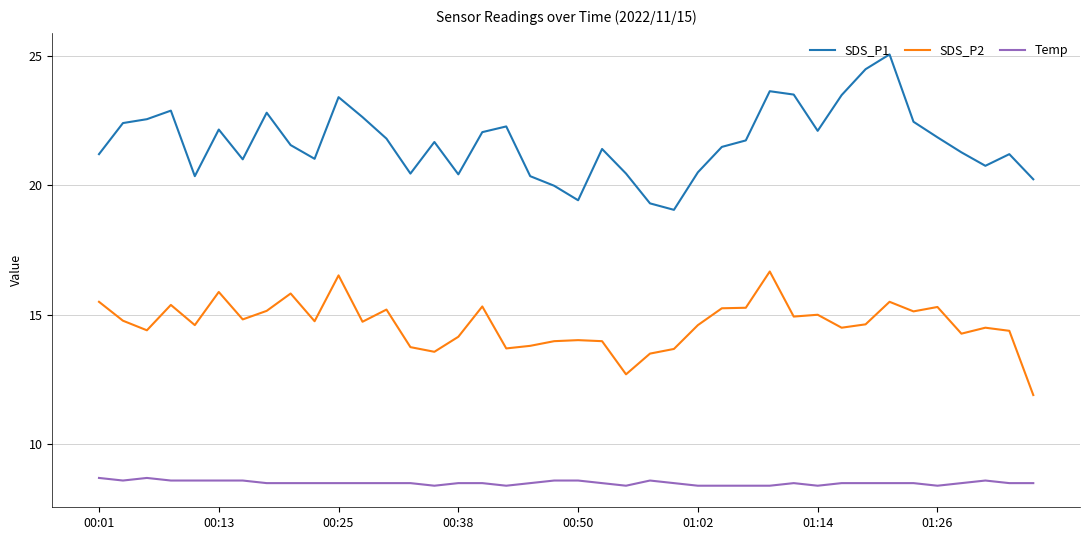

How many lines are shown in the chart?

3